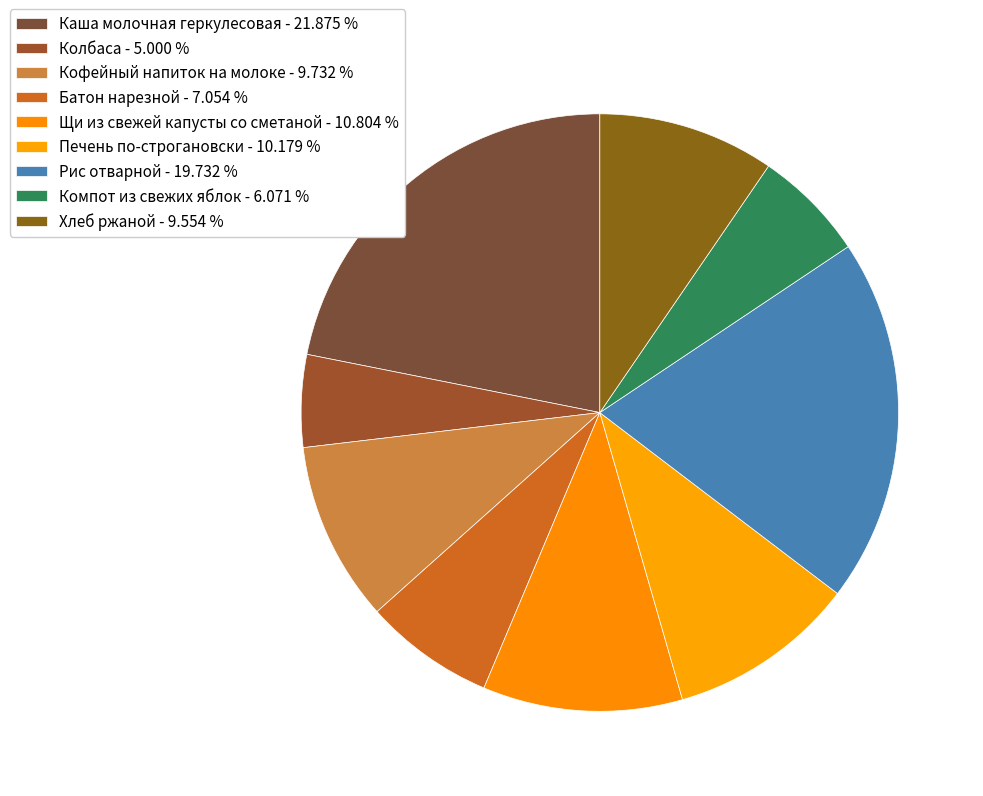

Approximately how many times larger is the value at Хлеб ржаной compared to Колбаса?

1.9